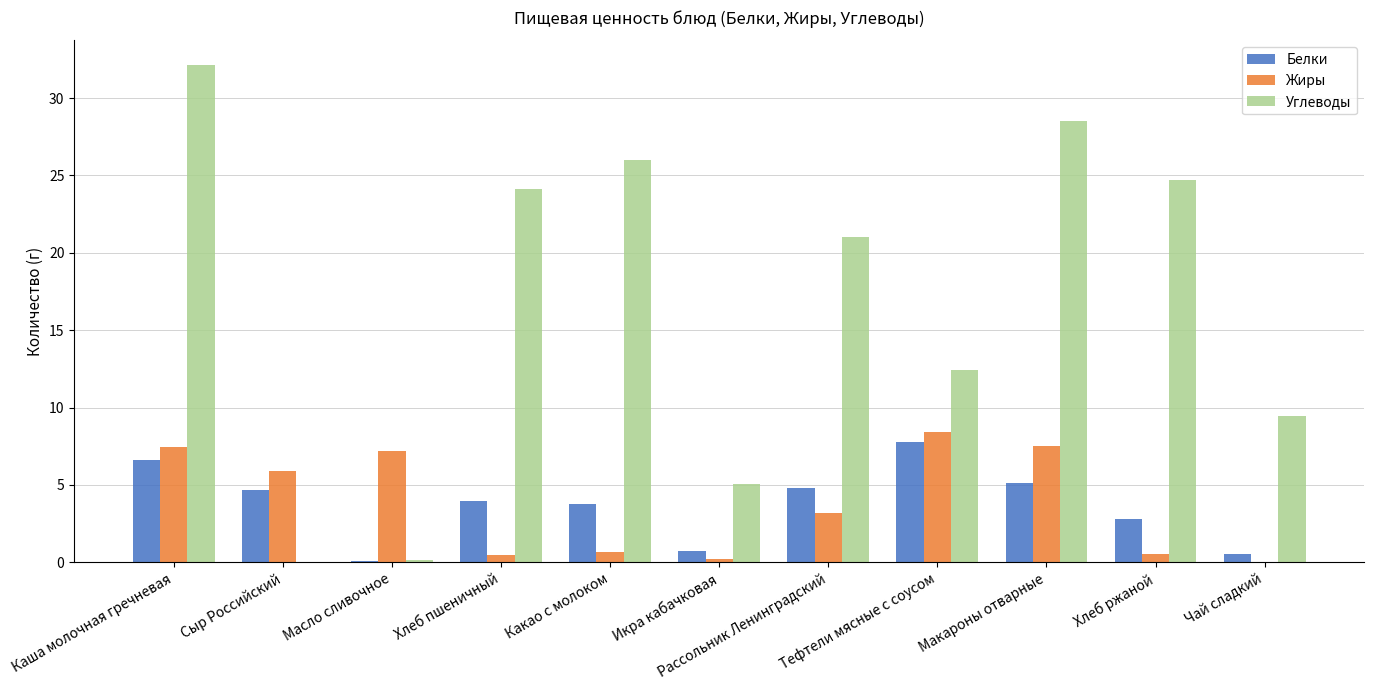

Which series has the largest total across all categories?

Углеводы